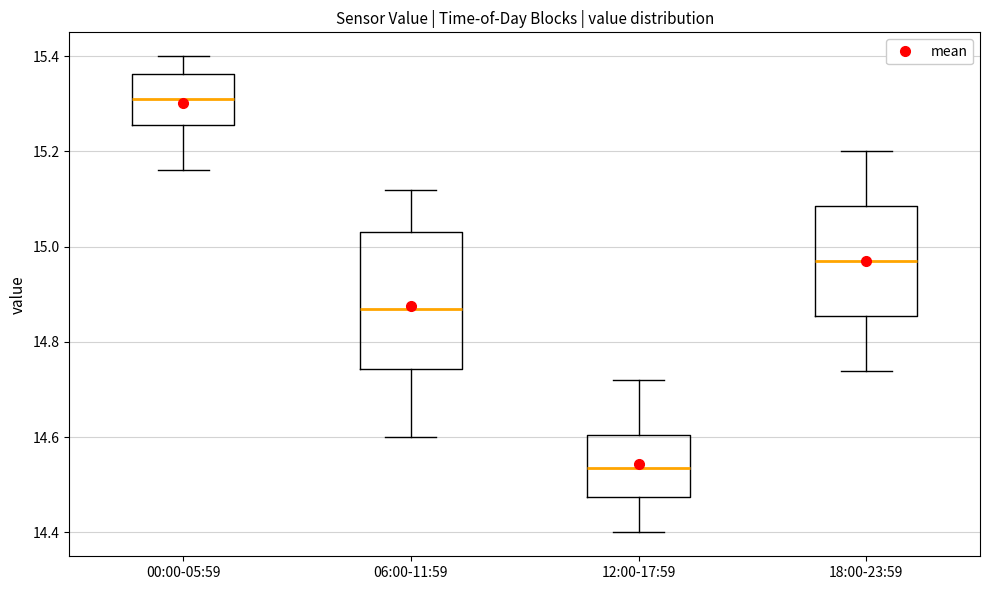

Reading left to right, transcribe this box plot: for each box, give where its median line is, the range the box spans, and where its two whiskers end, as read against the y-axis. The values are not printed on the chart, so give them approximately, as read against the axis.

00:00-05:59: median 15.32, box 15.26 to 15.36, whiskers 15.16 to 15.40
06:00-11:59: median 14.88, box 14.74 to 15.04, whiskers 14.60 to 15.12
12:00-17:59: median 14.54, box 14.48 to 14.60, whiskers 14.40 to 14.72
18:00-23:59: median 14.98, box 14.86 to 15.08, whiskers 14.74 to 15.20